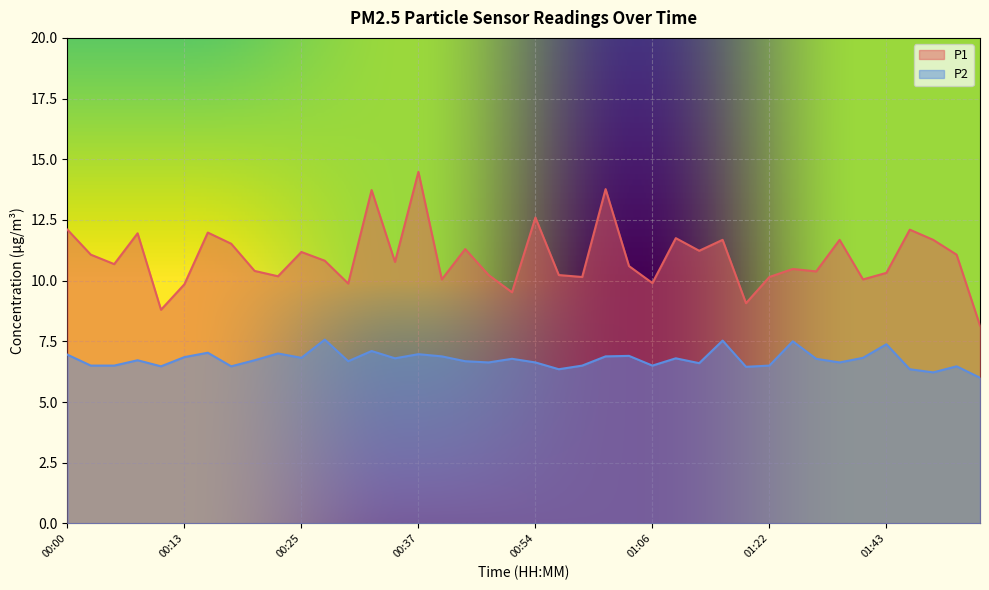

List the series in order of their peak value, lowest first.

P2, P1